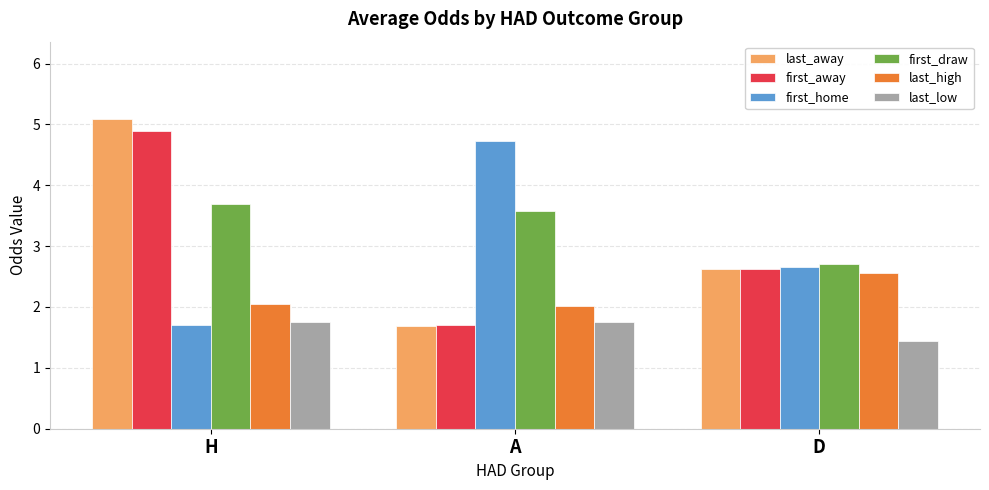

What are all the series names shown in the legend?

last_away, first_away, first_home, first_draw, last_high, last_low